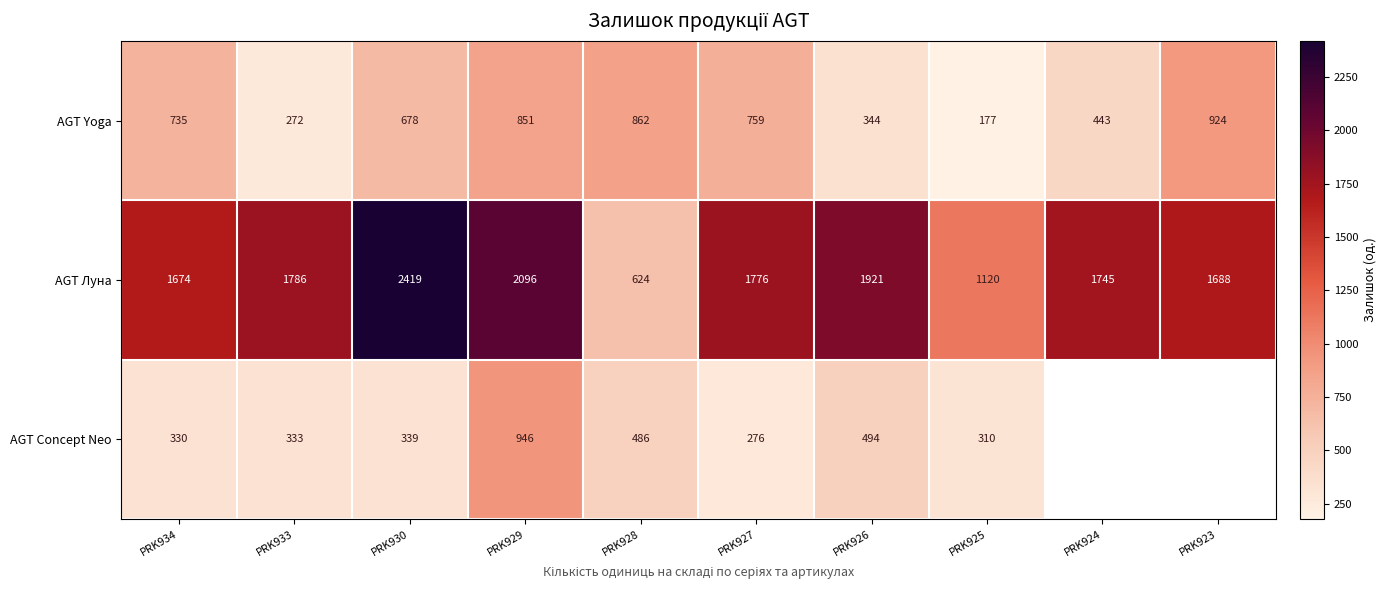

Count the number of categories in the chart.

10